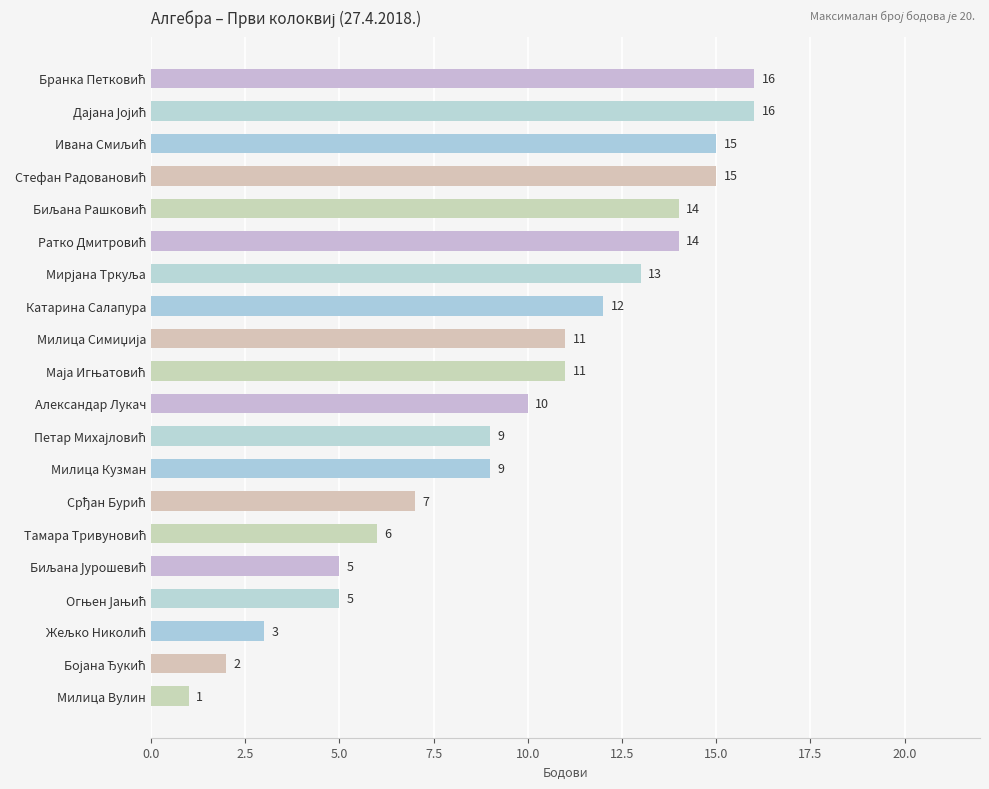

Which has a higher value, Милица Вулин or Катарина Салапура?

Катарина Салапура